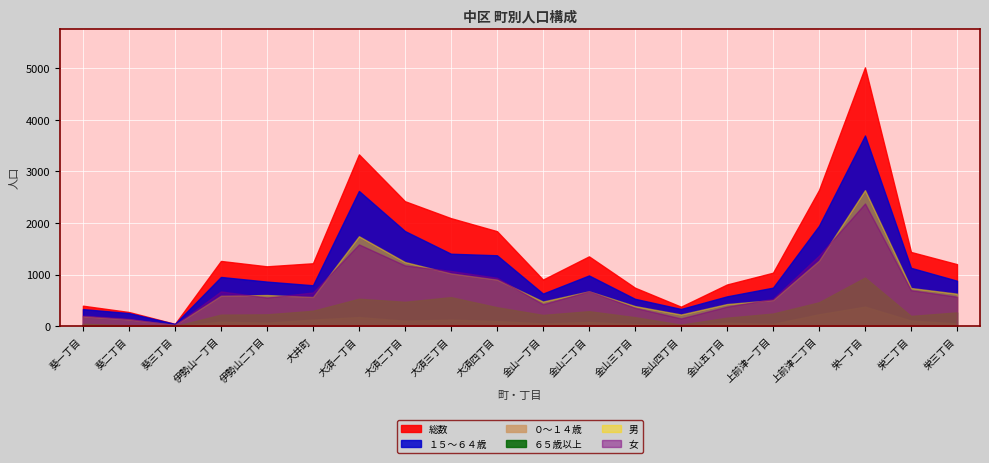

Reading left to right, transcribe all the data shown in this chart.

総数: 葵一丁目=397	葵二丁目=275	葵三丁目=45	伊勢山一丁目=1264	伊勢山二丁目=1160	大井町=1219	大須一丁目=3328	大須二丁目=2421	大須三丁目=2093	大須四丁目=1841	金山一丁目=903	金山二丁目=1353	金山三丁目=746	金山四丁目=378	金山五丁目=808	上前津一丁目=1036	上前津二丁目=2638	栄一丁目=5014	栄二丁目=1438	栄三丁目=1202
１５～６４歳: 葵一丁目=331	葵二丁目=254	葵三丁目=44	伊勢山一丁目=954	伊勢山二丁目=864	大井町=793	大須一丁目=2620	大須二丁目=1843	大須三丁目=1404	大須四丁目=1374	金山一丁目=632	金山二丁目=983	金山三丁目=531	金山四丁目=334	金山五丁目=578	上前津一丁目=747	上前津二丁目=1945	栄一丁目=3694	栄二丁目=1131	栄三丁目=881
０～１４歳: 葵一丁目=19	葵二丁目=3	葵三丁目=0	伊勢山一丁目=86	伊勢山二丁目=66	大井町=127	大須一丁目=176	大須二丁目=105	大須三丁目=126	大須四丁目=99	金山一丁目=52	金山二丁目=79	金山三丁目=40	金山四丁目=13	金山五丁目=65	上前津一丁目=44	上前津二丁目=230	栄一丁目=378	栄二丁目=108	栄三丁目=53
６５歳以上: 葵一丁目=47	葵二丁目=18	葵三丁目=1	伊勢山一丁目=224	伊勢山二丁目=230	大井町=299	大須一丁目=532	大須二丁目=473	大須三丁目=563	大須四丁目=368	金山一丁目=219	金山二丁目=291	金山三丁目=175	金山四丁目=31	金山五丁目=165	上前津一丁目=245	上前津二丁目=463	栄一丁目=942	栄二丁目=199	栄三丁目=268
男: 葵一丁目=192	葵二丁目=132	葵三丁目=23	伊勢山一丁目=590	伊勢山二丁目=604	大井町=566	大須一丁目=1743	大須二丁目=1243	大須三丁目=1023	大須四丁目=903	金山一丁目=478	金山二丁目=676	金山三丁目=390	金山四丁目=227	金山五丁目=429	上前津一丁目=506	上前津二丁目=1270	栄一丁目=2636	栄二丁目=740	栄三丁目=630
女: 葵一丁目=205	葵二丁目=143	葵三丁目=22	伊勢山一丁目=674	伊勢山二丁目=556	大井町=653	大須一丁目=1585	大須二丁目=1178	大須三丁目=1070	大須四丁目=938	金山一丁目=425	金山二丁目=677	金山三丁目=356	金山四丁目=151	金山五丁目=379	上前津一丁目=530	上前津二丁目=1368	栄一丁目=2378	栄二丁目=698	栄三丁目=572